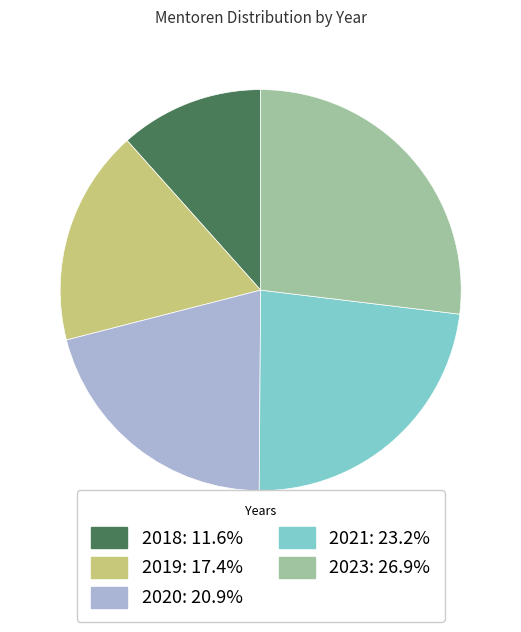

How many segments does this pie chart have?

5